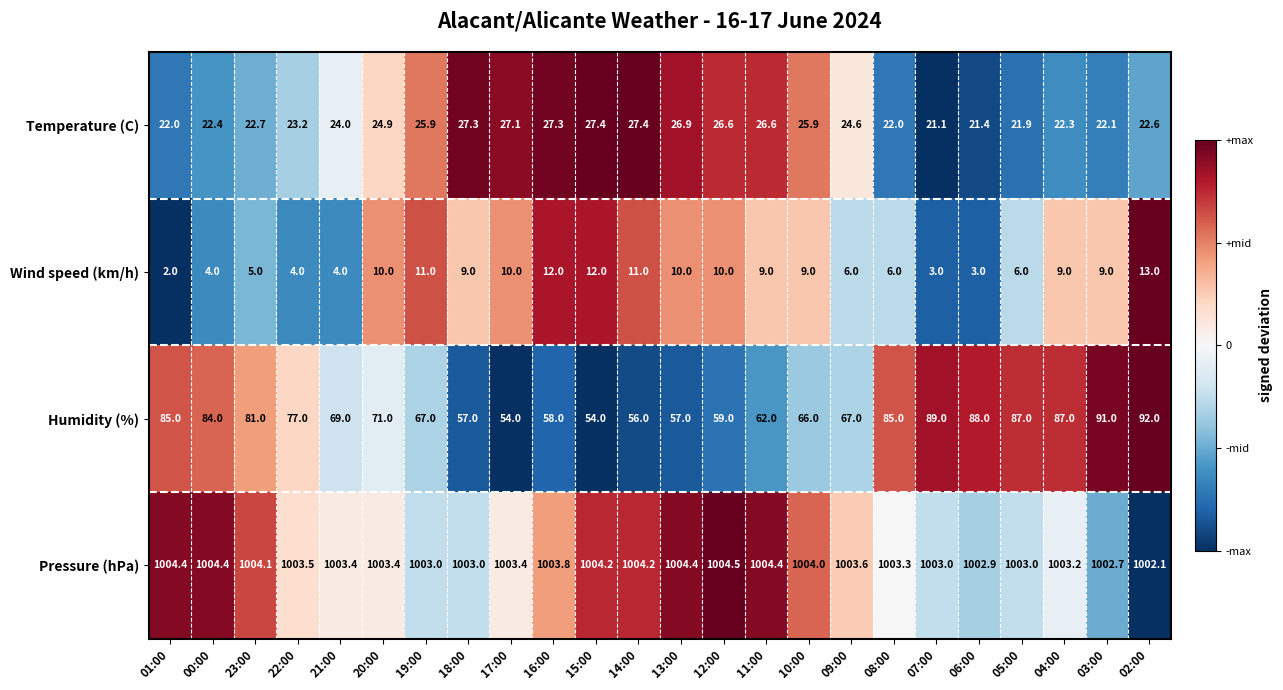

What is the smallest value displayed?

2.0